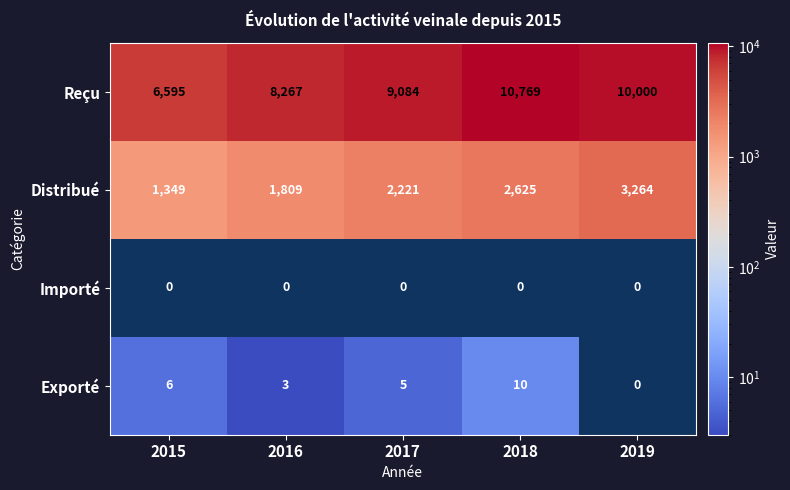

Which series has the largest total across all categories?

Reçu